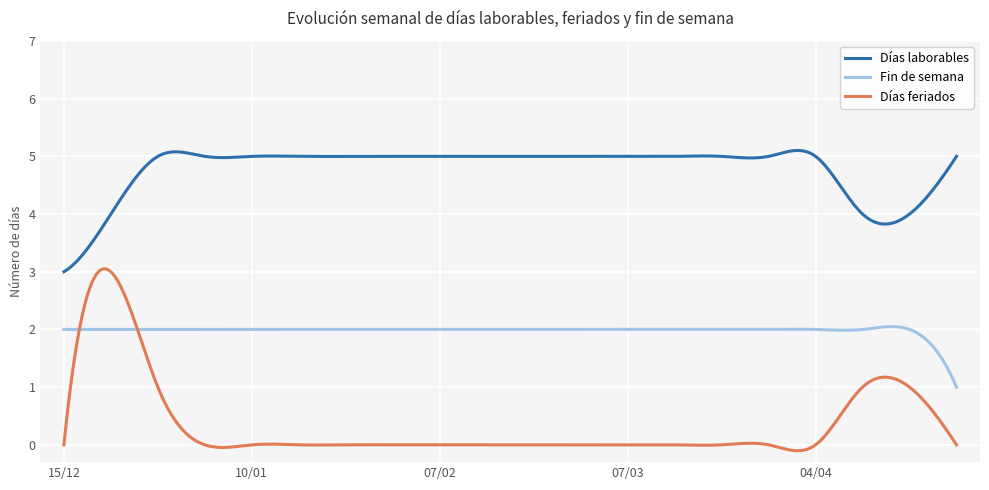

Does the chart have visible grid lines?

Yes